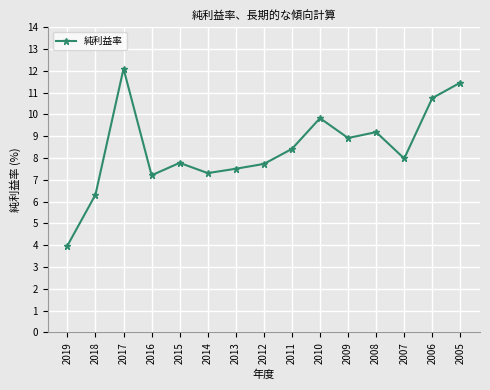

Approximately how many times larger is the value at 2011 compared to 2007?

1.1